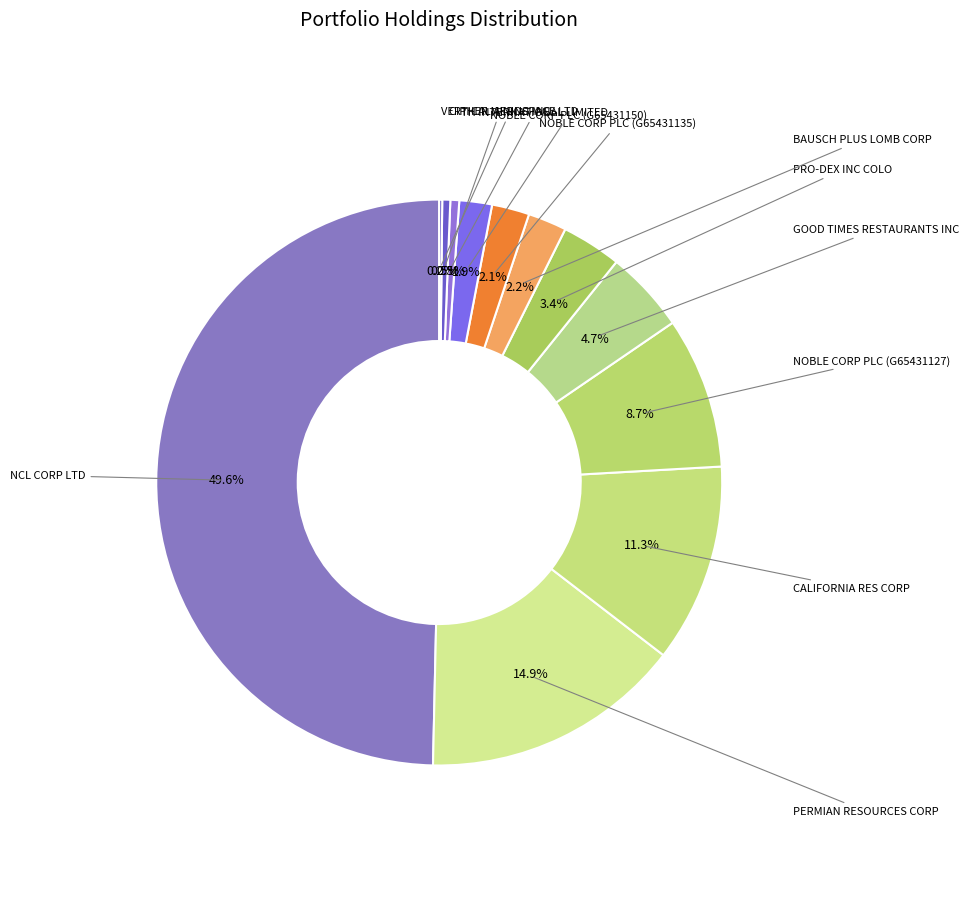

Count the number of slices in the pie.

12